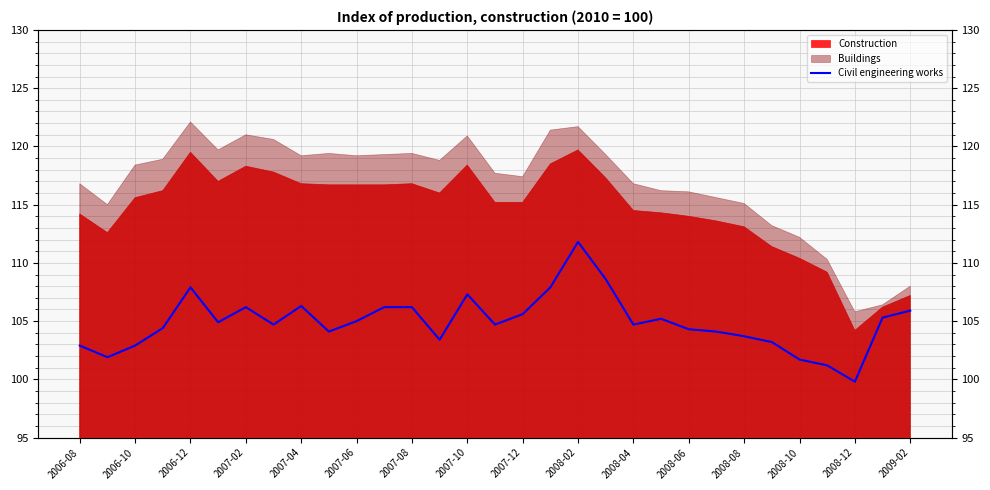

Is it true that the value at 2007-12 is 184.6?

False